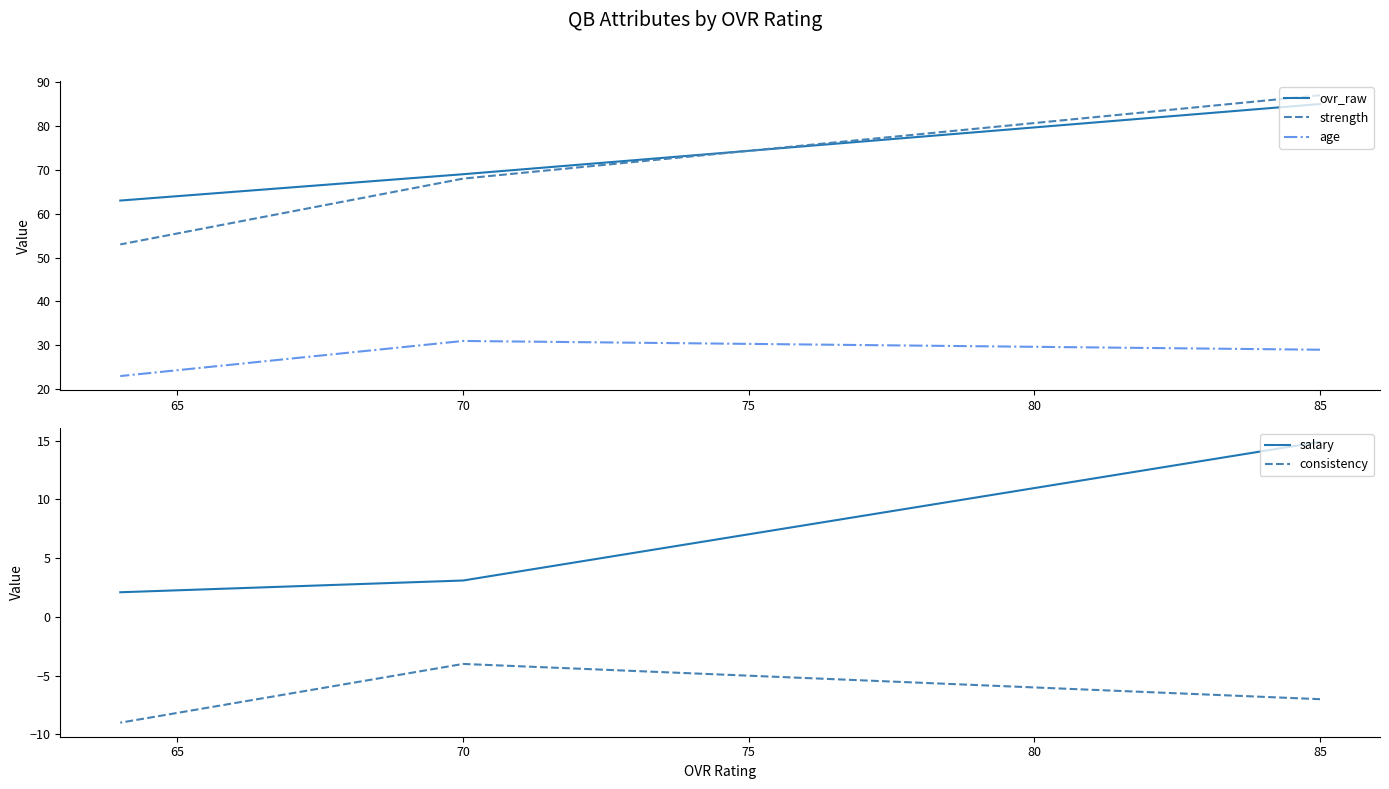

Which series has the largest range (max minus min)?

strength